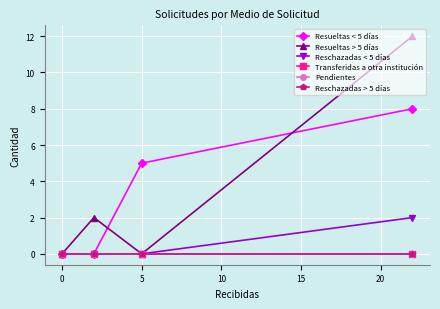

What is the greatest value displayed?

12